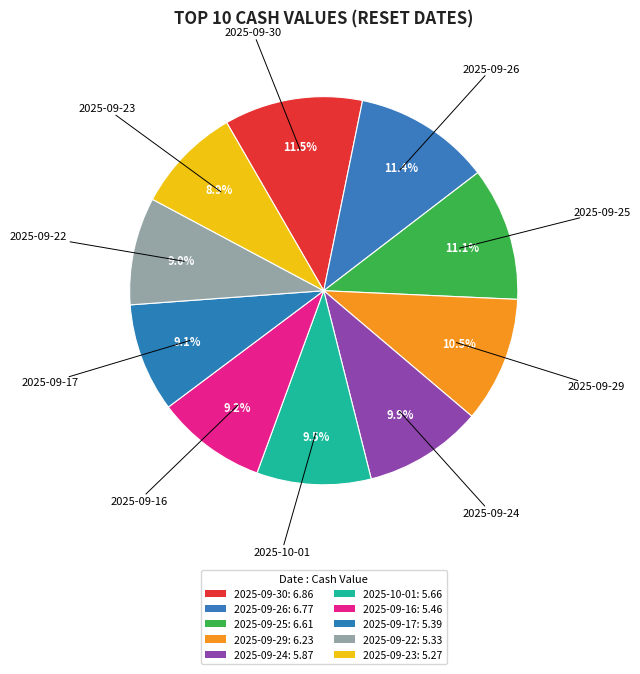

How many segments does this pie chart have?

10